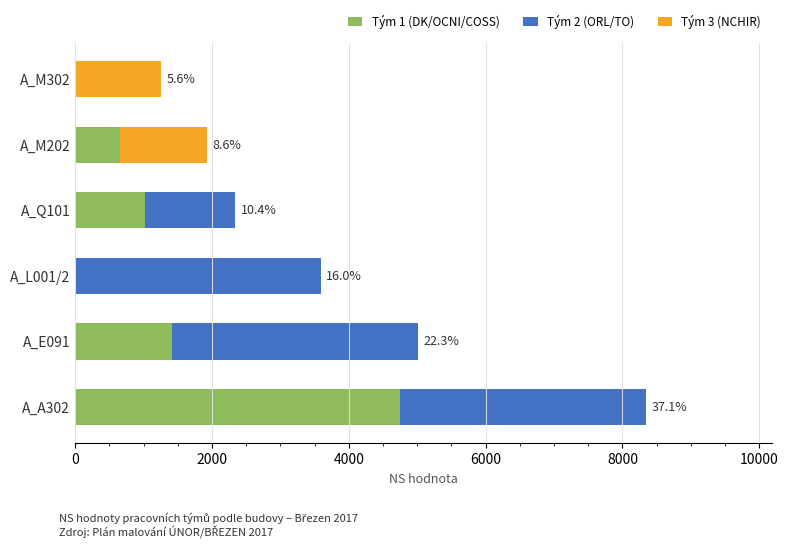

Which category has the highest value in the Tým 1 (DK/OCNI/COSS) series?

A_A302